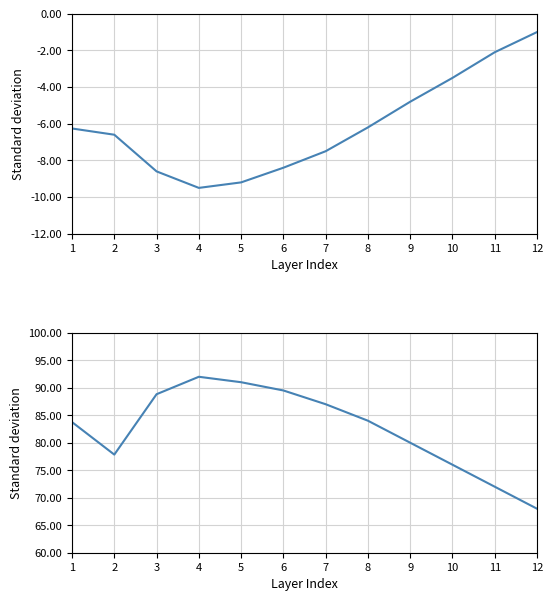

Is it true that humidity equals 95.6 at 11?

False